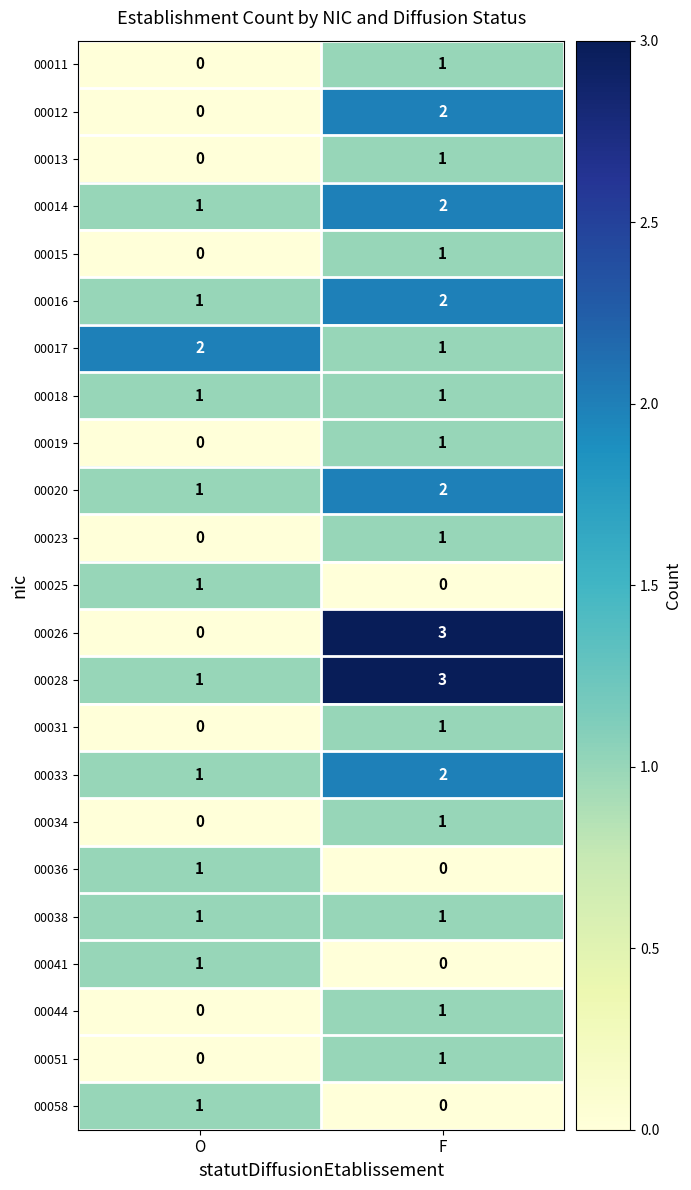

What is the maximum value shown in the chart?

3